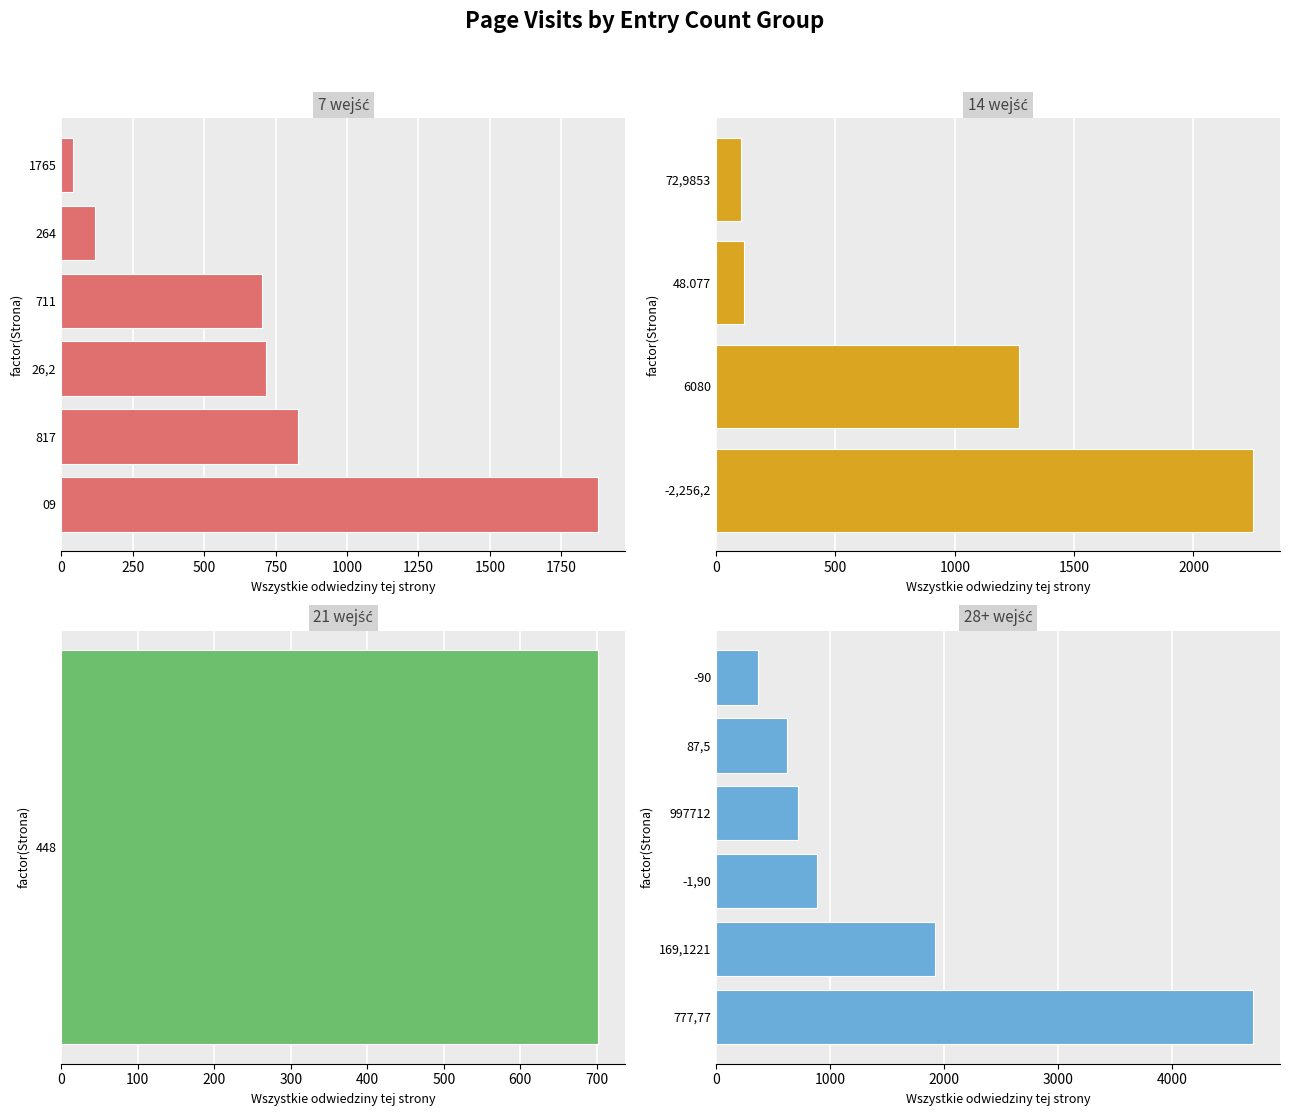

Between Strona 448 and Strona 09, which is larger?

Strona 09